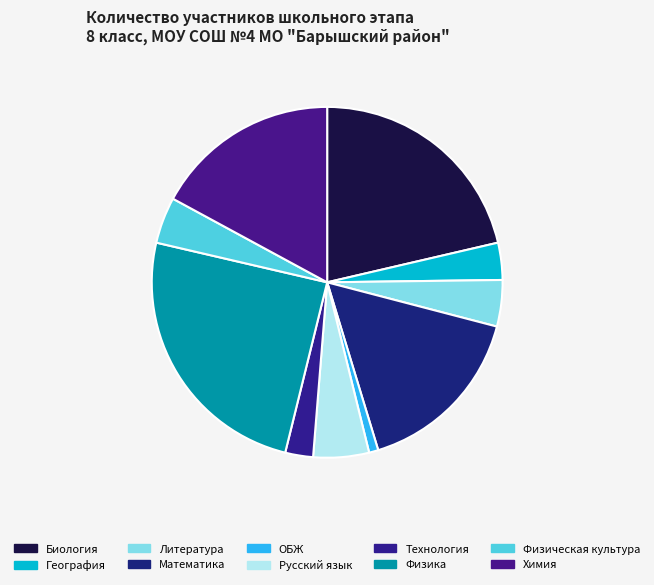

Is it true that Физическая культура is 4% of the pie?

True